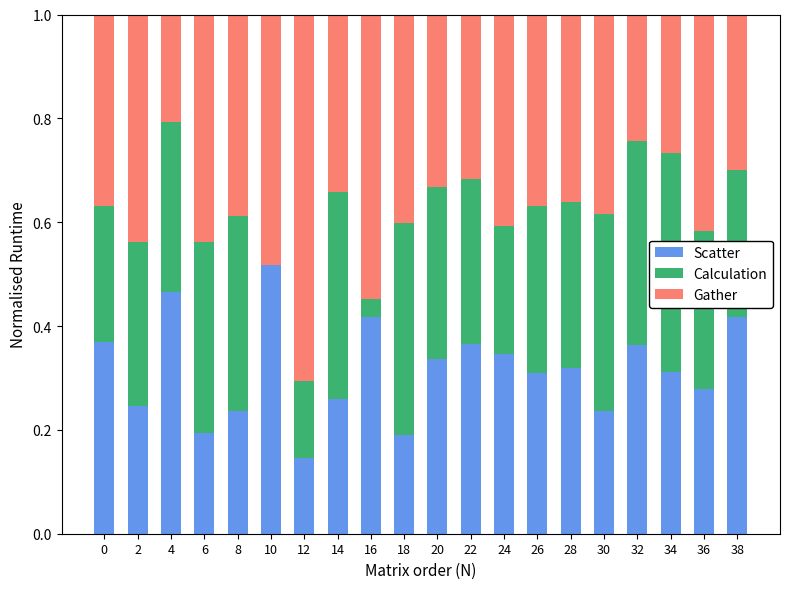

At which label does Scatter reach its peak?

10